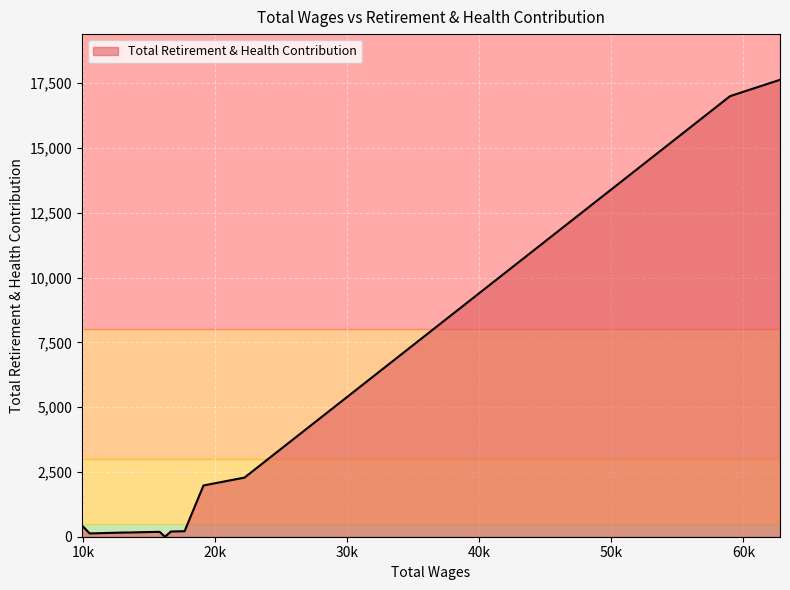

What is the greatest value displayed?

17628